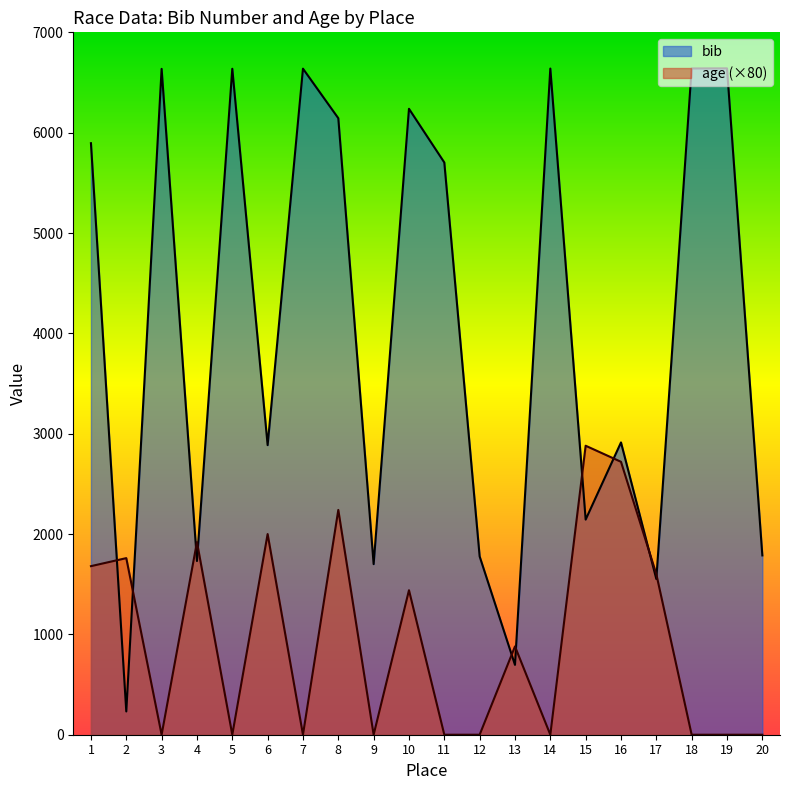

Is it true that age equals 1760 at 2?

True